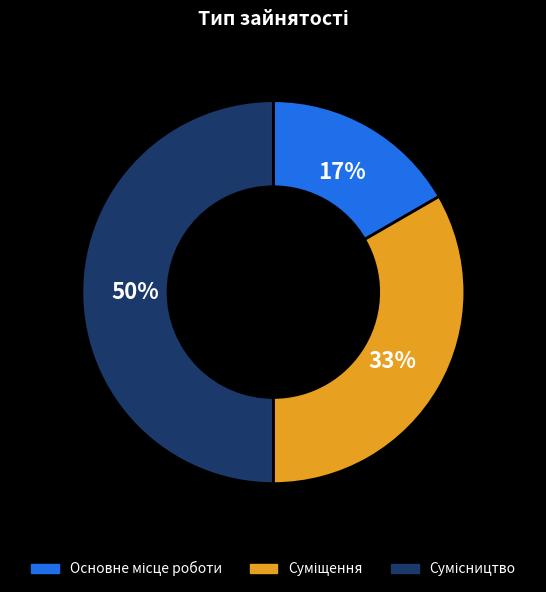

To the nearest percent, what is the difference between the largest and smallest slice percentages?

33%